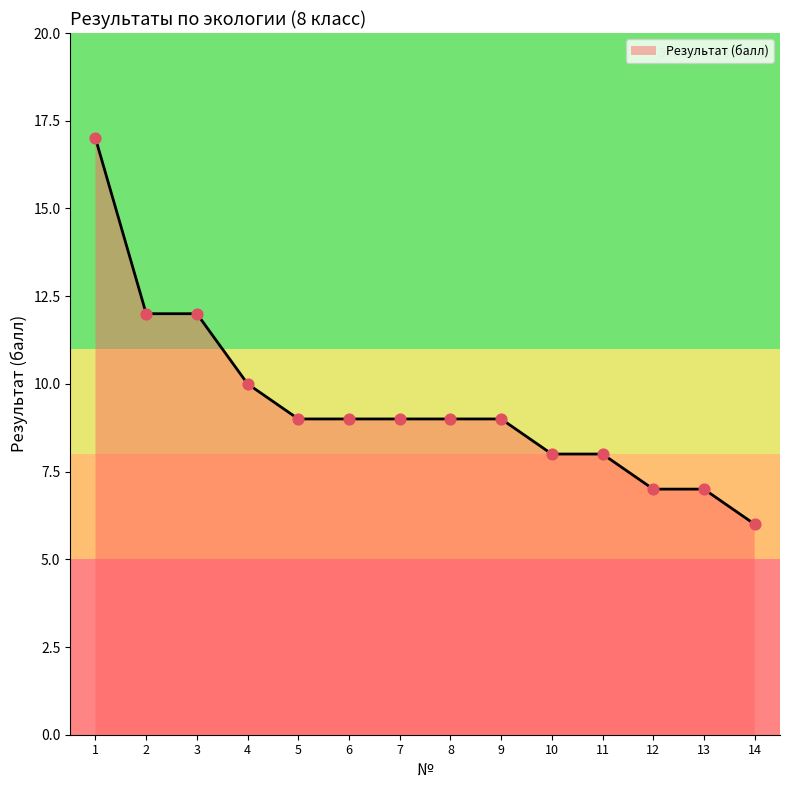

What is the change in value from 4 to 7?

-1